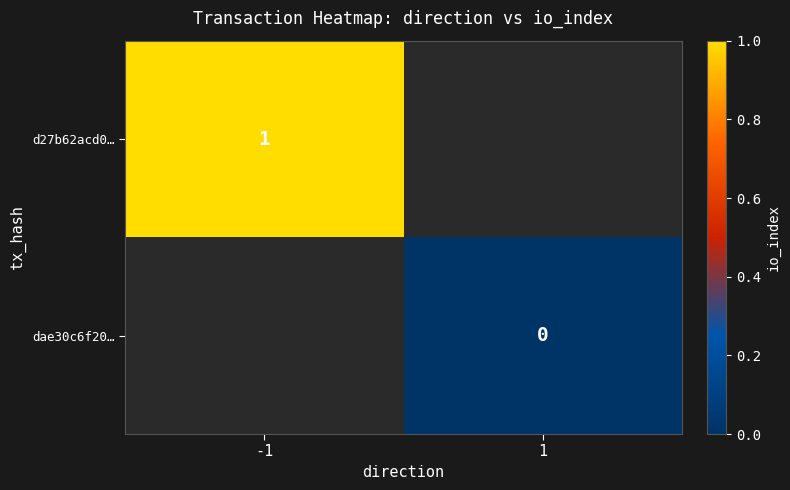

Between 1 and -1, which is larger?

-1